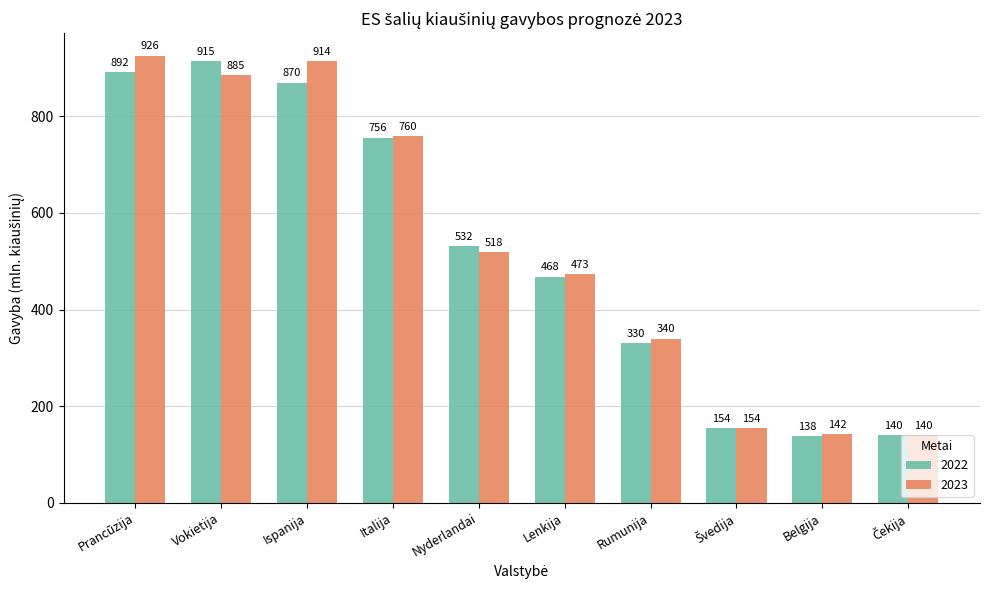

Which category has the highest value across all series?

Prancūzija